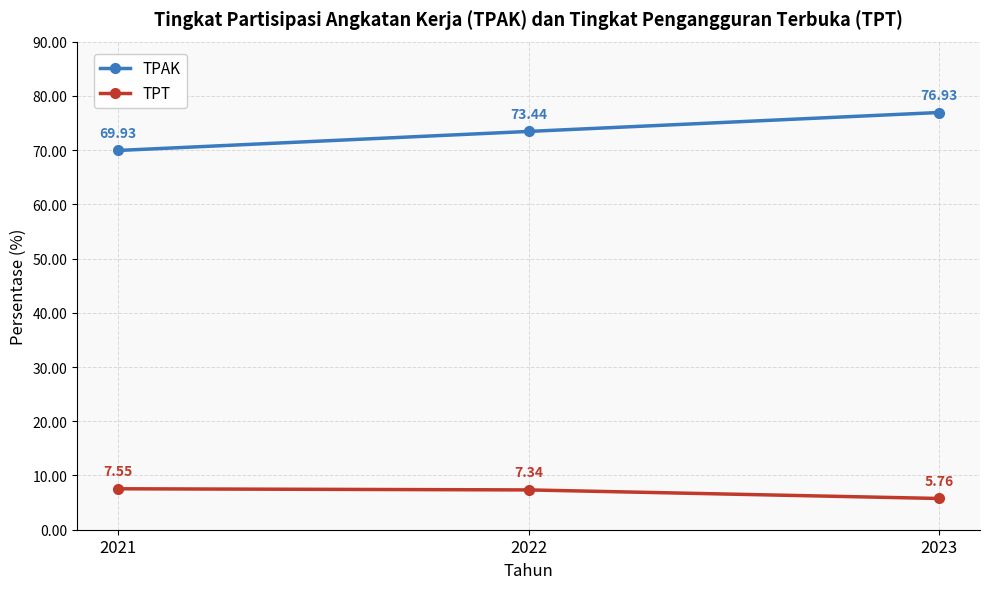

How many TPAK values are between 69 and 76?

2